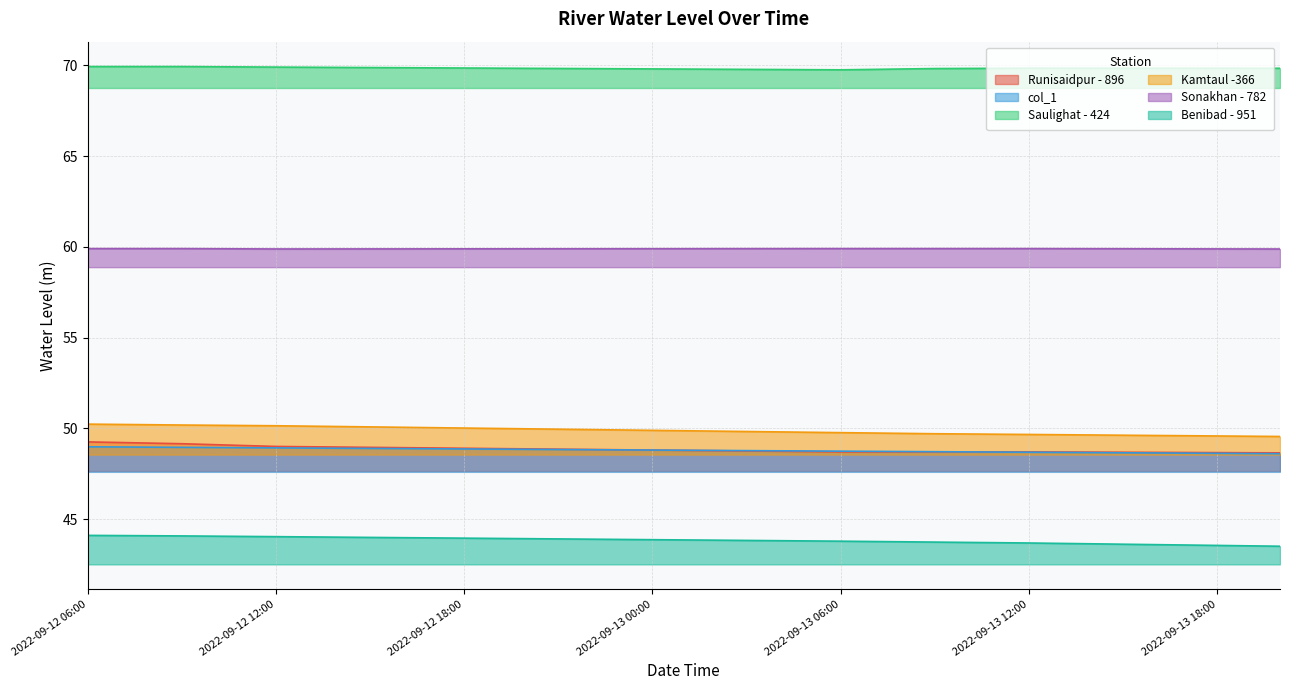

Count the Sonakhan - 782 values in the range 59 to 60.

39